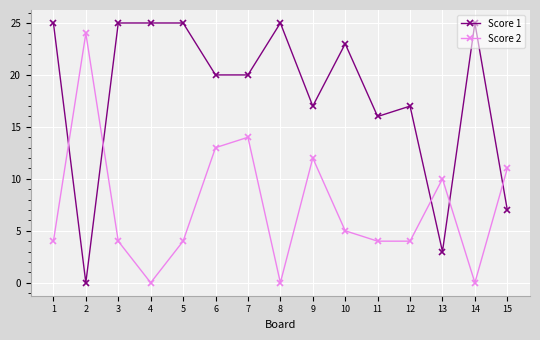

What is the maximum value for Score 1?

25